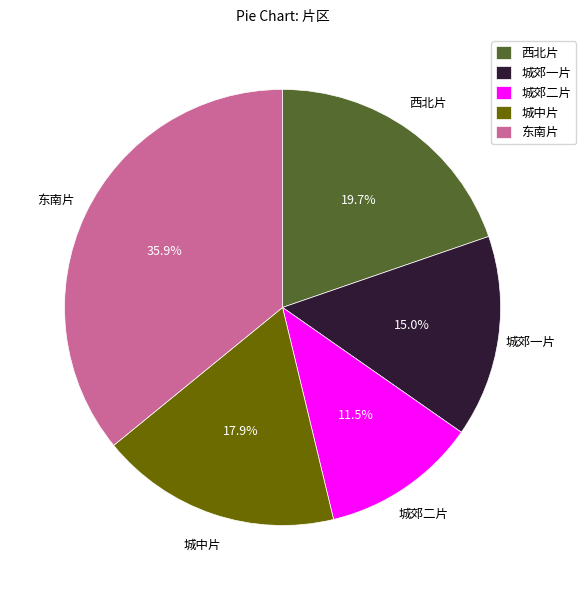

Does 城郊一片 account for over 50% of the chart?

No